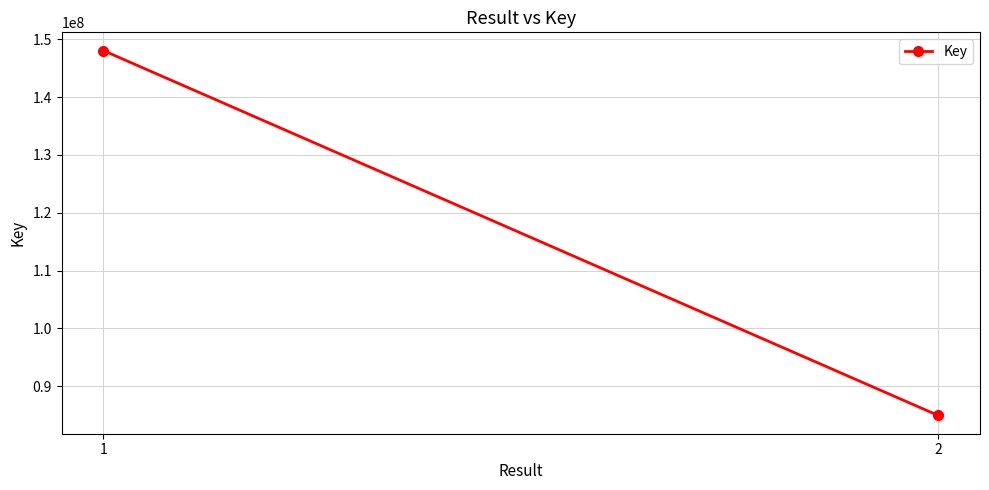

What is the average value?

116487954